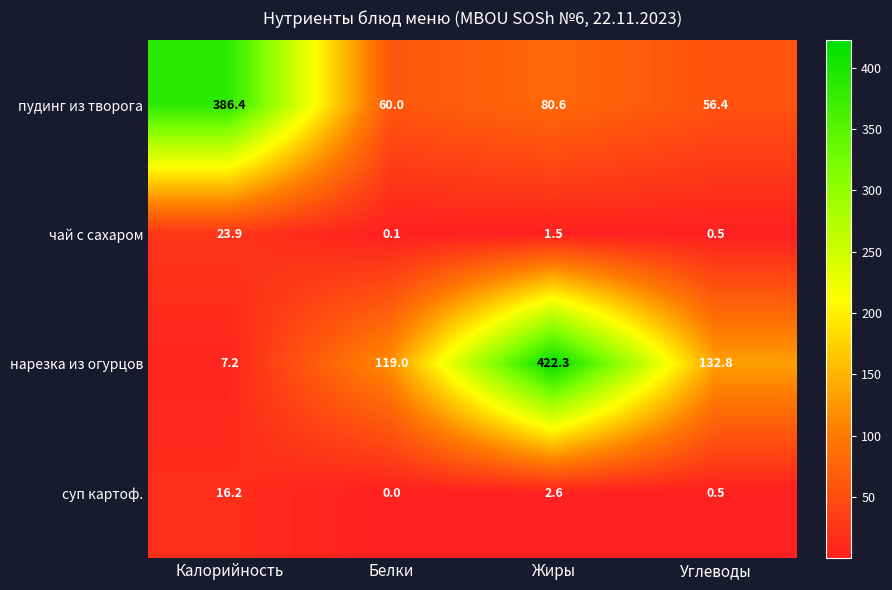

The нарезка из огурцов series shows 119.0 at Белки. True or false?

True